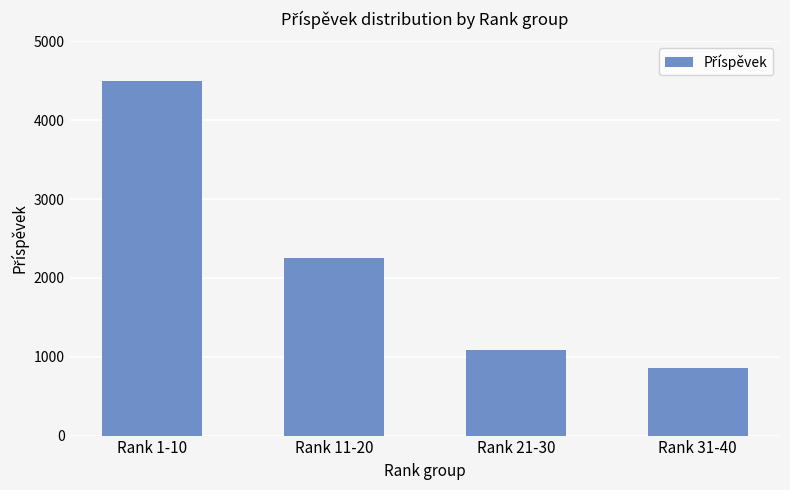

What is the label of the 4th bar from the left?

Rank 31-40